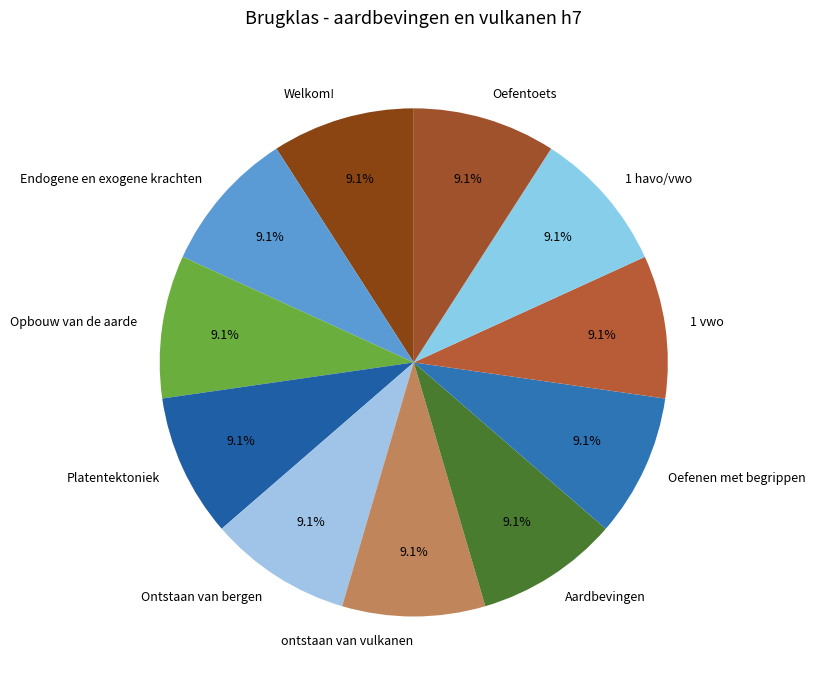

What is the ratio of the value at Welkom! to the value at Platentektoniek?

1.0